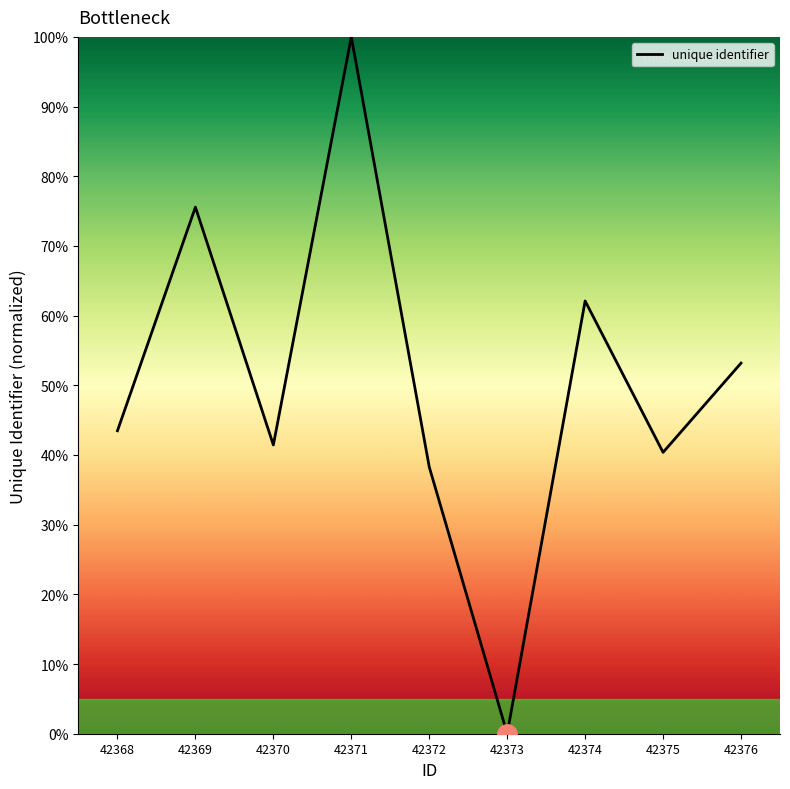

Is it true that the value at 42369 is 75.6?

True